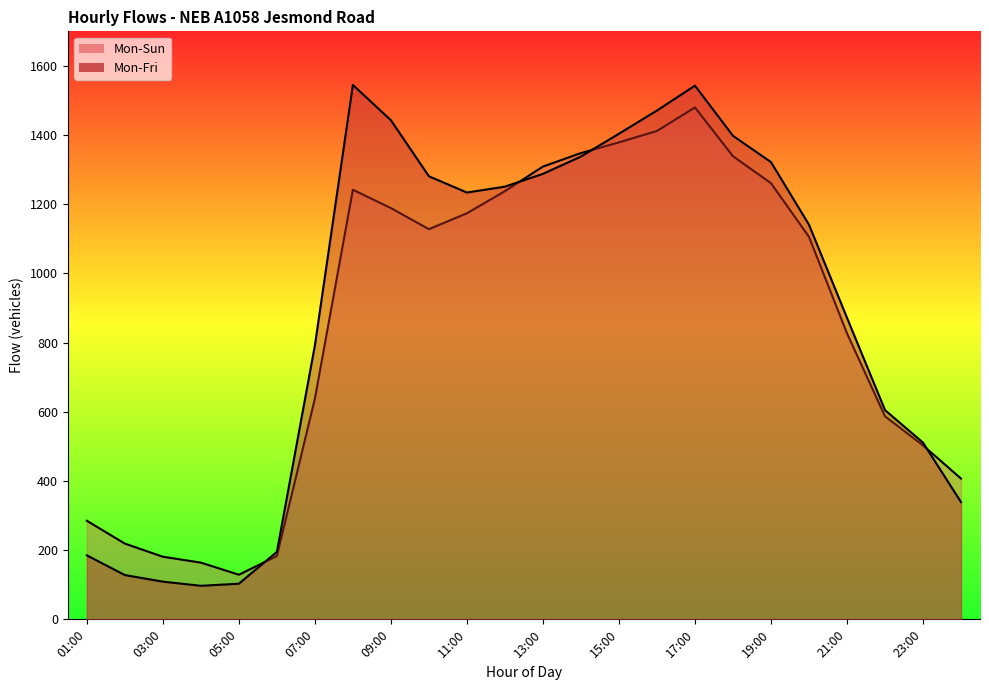

At how many categories does at least one series exceed 1041?

13